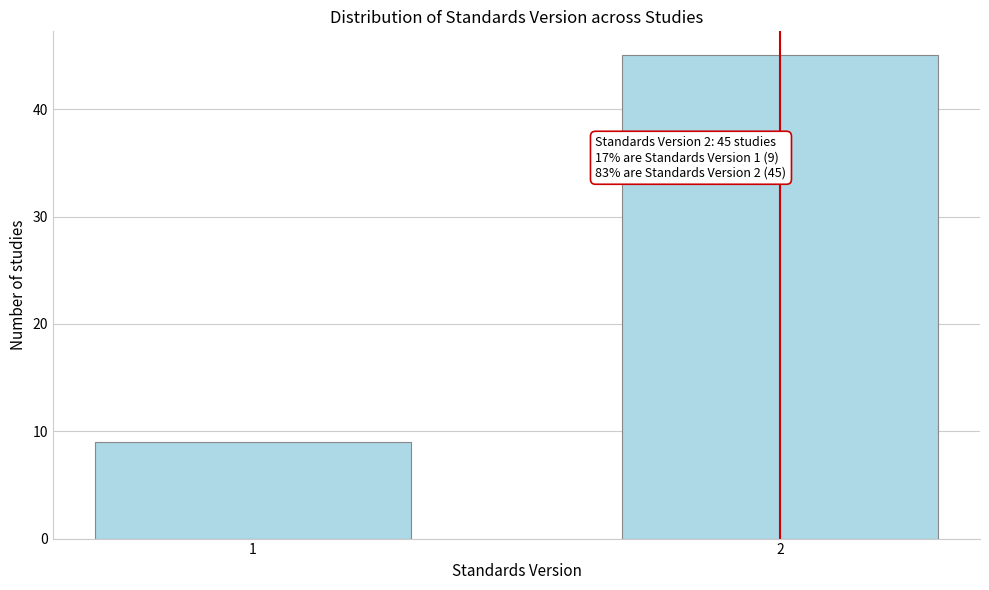

Reading left to right, transcribe all the data shown in this chart.

1=9	2=45